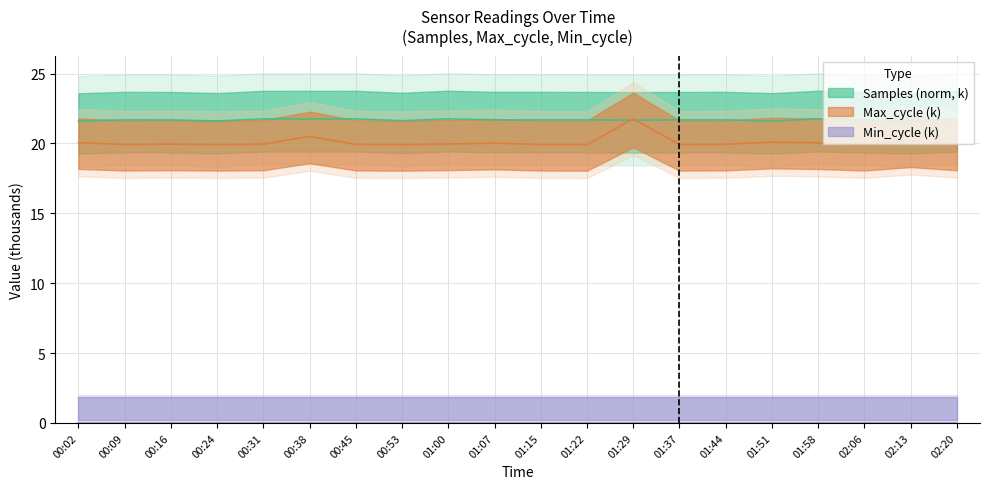

What is the difference between the Max_cycle values at 00:16 and 02:13?

0.2